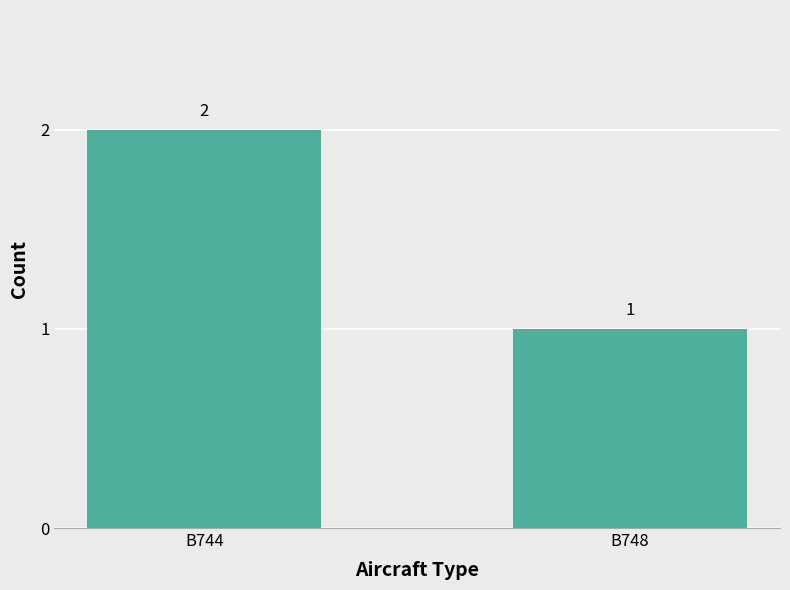

Which has a higher value, B748 or B744?

B744